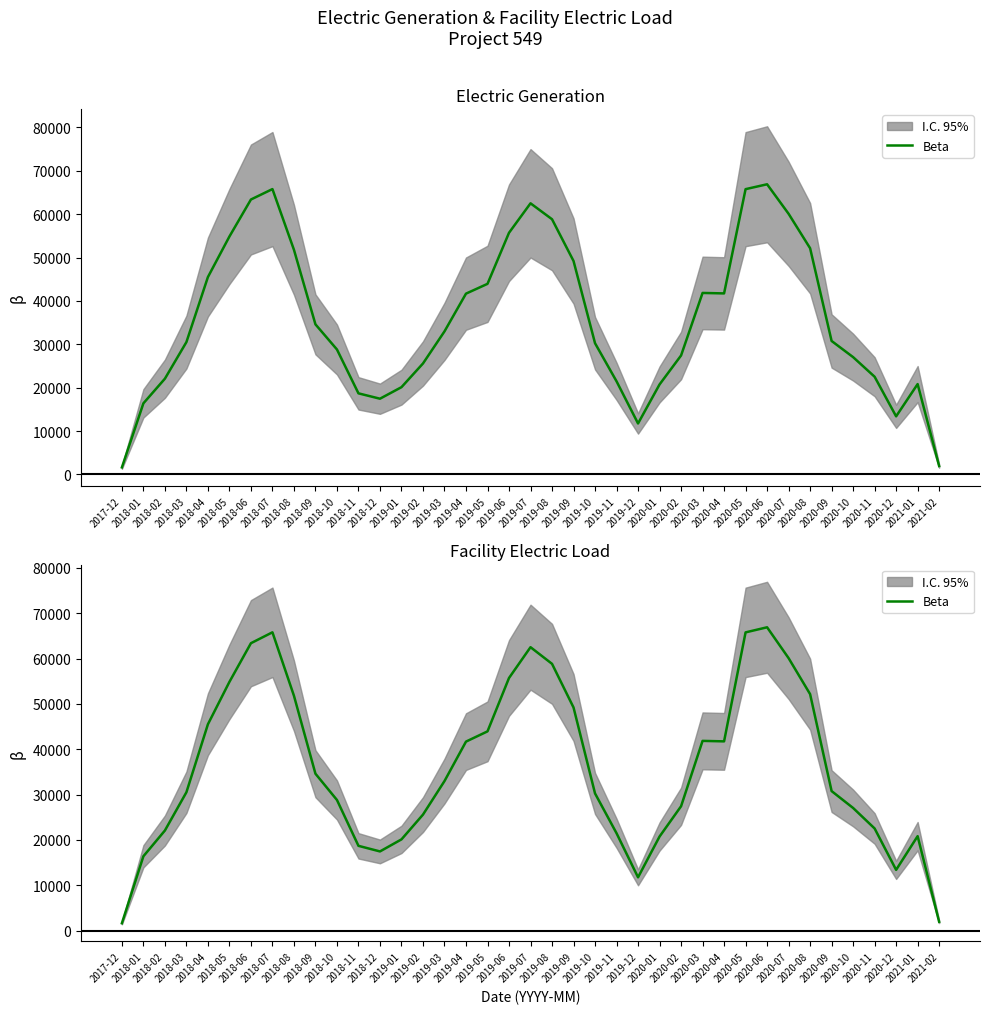

Rank the categories by value from highest to lowest.

2020-06, 2018-07, 2020-05, 2018-06, 2019-07, 2020-07, 2019-08, 2019-06, 2018-05, 2020-08, 2018-08, 2019-09, 2018-04, 2019-05, 2020-03, 2020-04, 2019-04, 2018-09, 2019-03, 2020-09, 2018-03, 2019-10, 2018-10, 2020-02, 2020-10, 2019-02, 2020-11, 2018-02, 2019-11, 2021-01, 2020-01, 2019-01, 2018-11, 2018-12, 2018-01, 2020-12, 2019-12, 2021-02, 2017-12